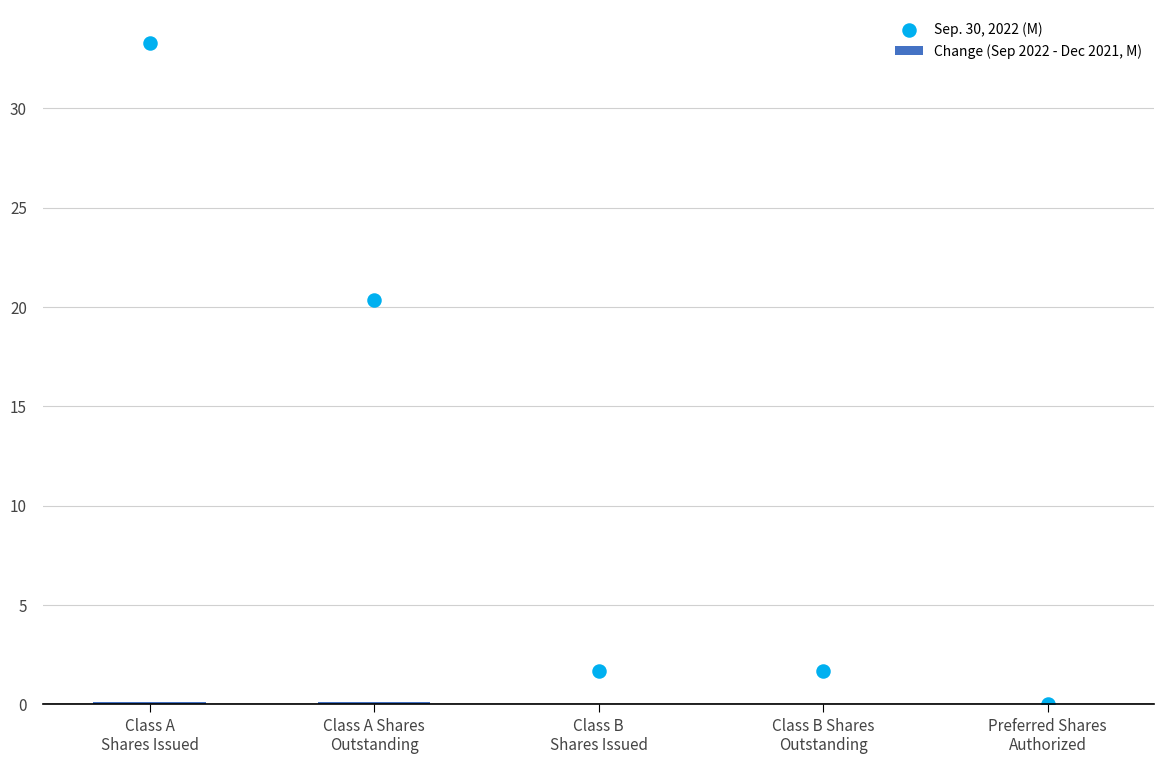

Which series has the largest total across all categories?

Sep. 30, 2022 (M)